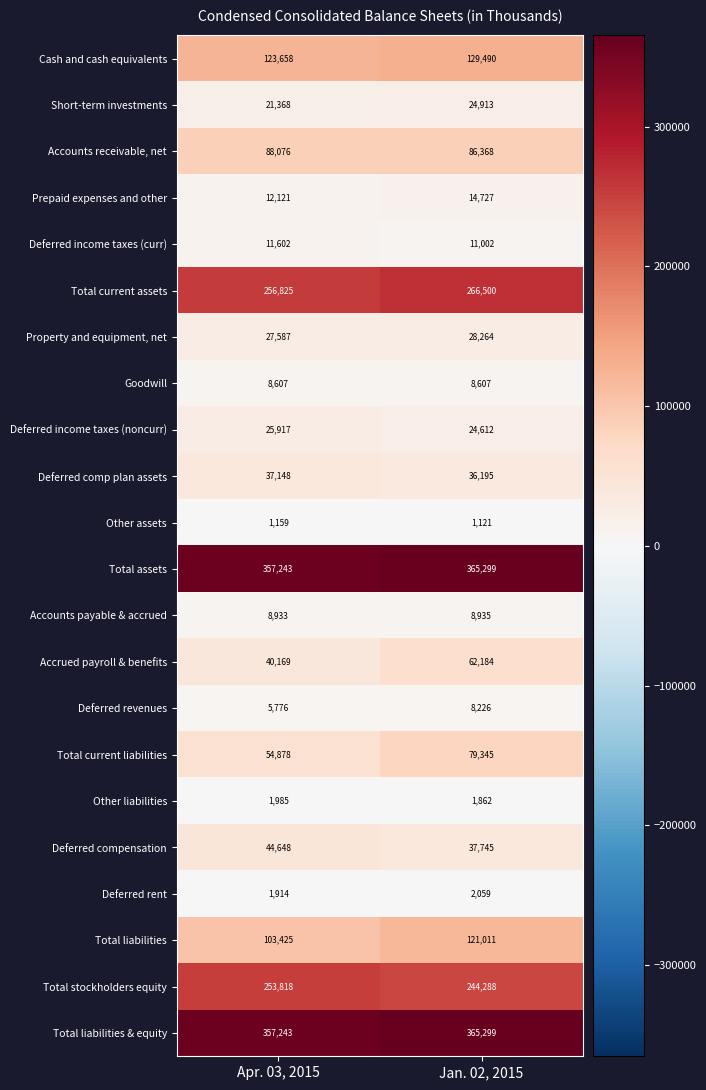

Which category has the lowest value across all series?

Jan. 02, 2015